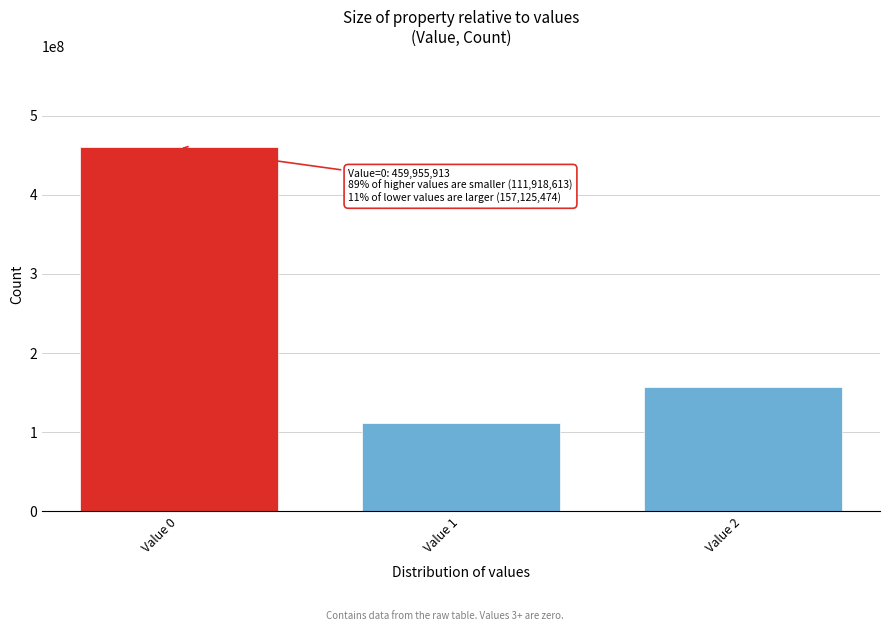

Reading left to right, what are all the values shown in this chart?

459955913	111918613	157125474